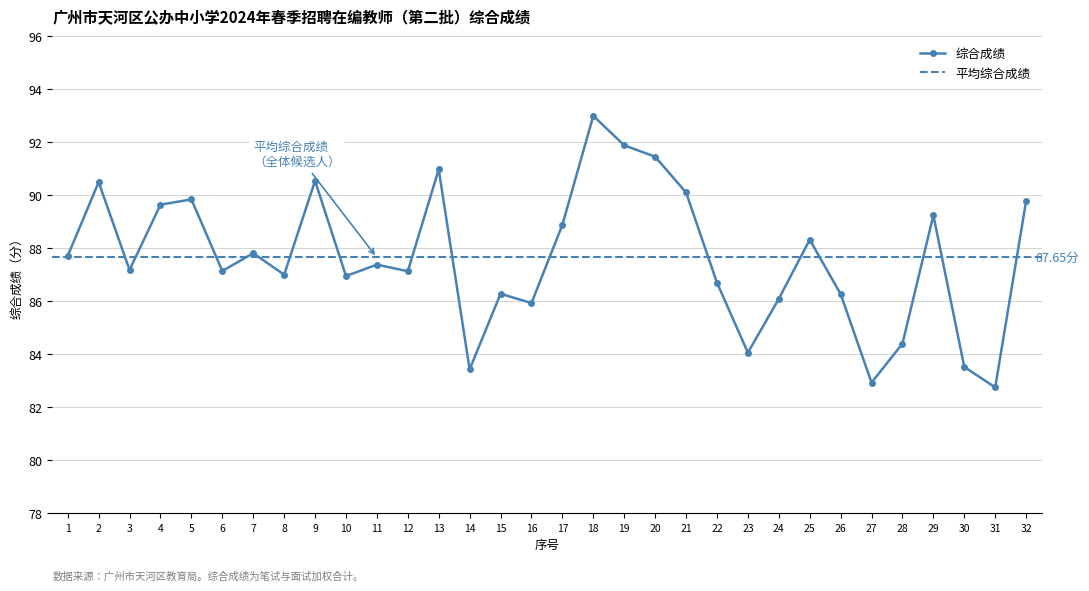

At which label does the data first exceed 87?

1